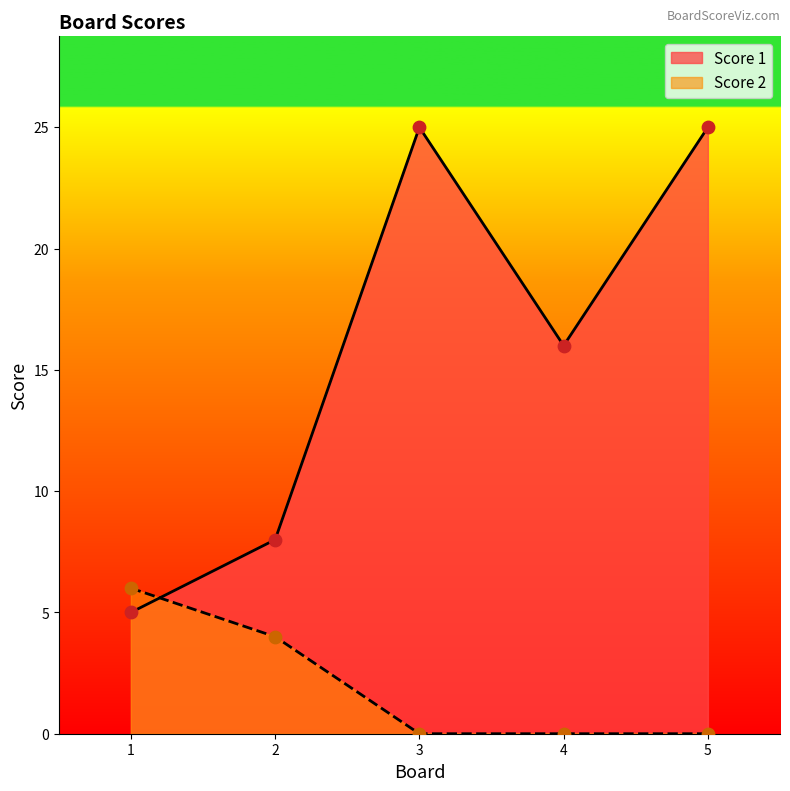

Which series contains the lowest Y value?

Score 2